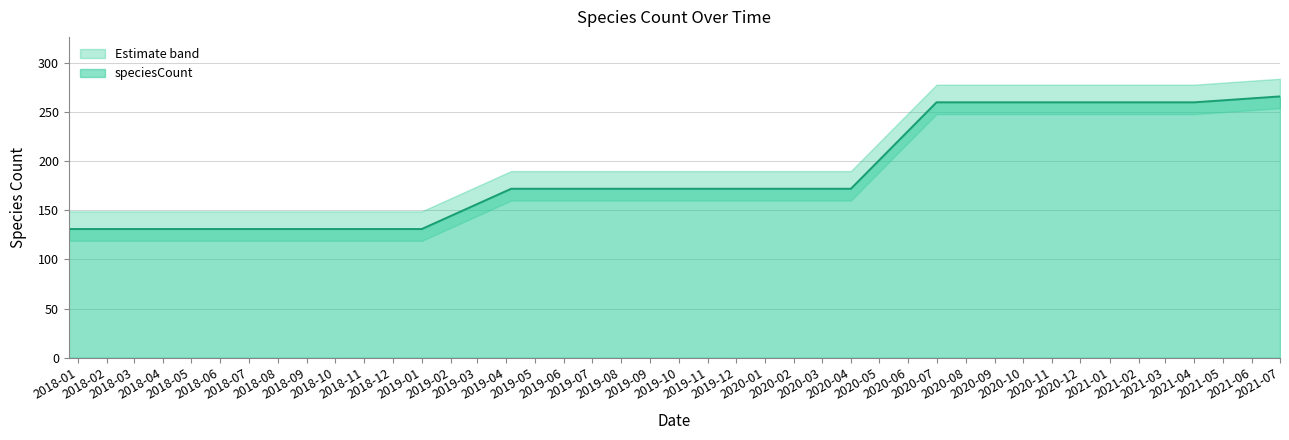

Read the value at 2018-07-11, to the nearest 50.

150